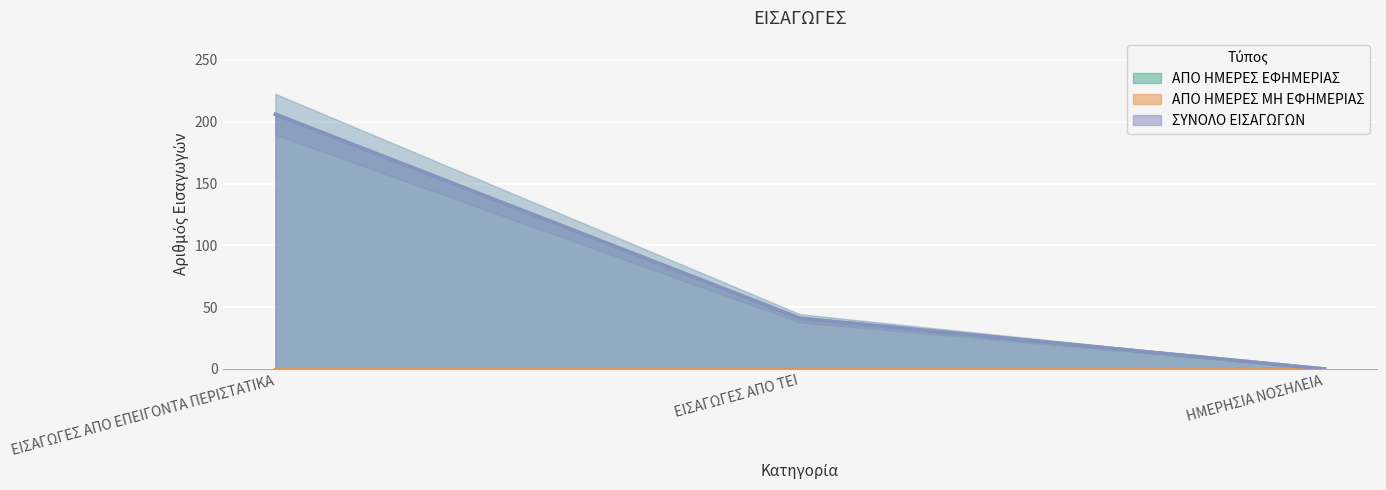

What is the label of the 2nd point from the left?

ΕΙΣΑΓΩΓΕΣ ΑΠΟ ΤΕΙ